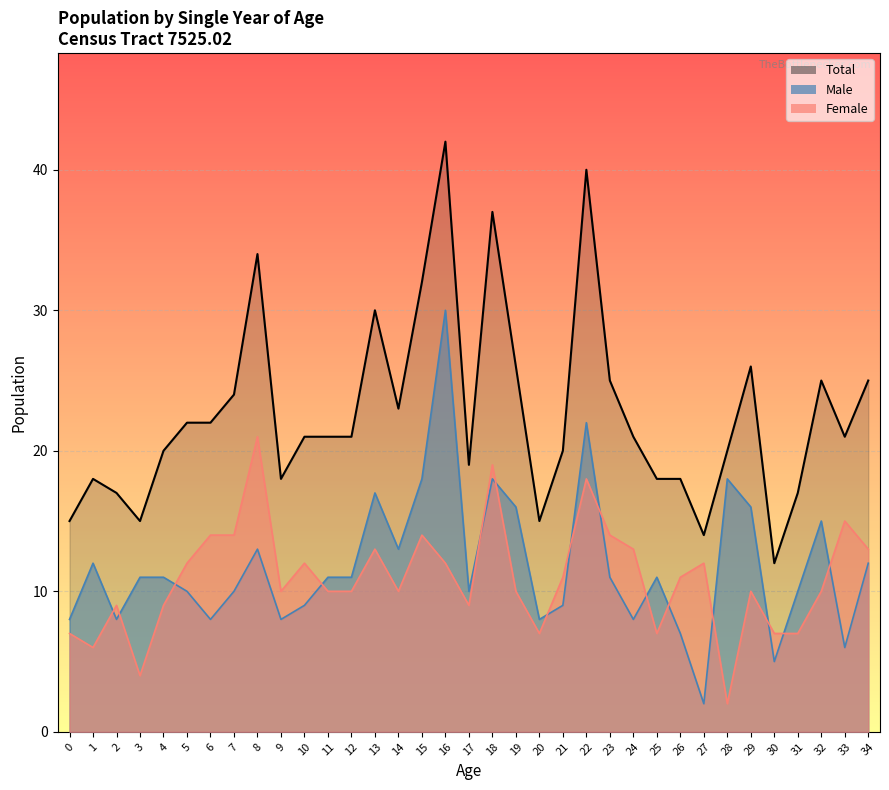

True or false: Male has a value of 1 at 27.

False